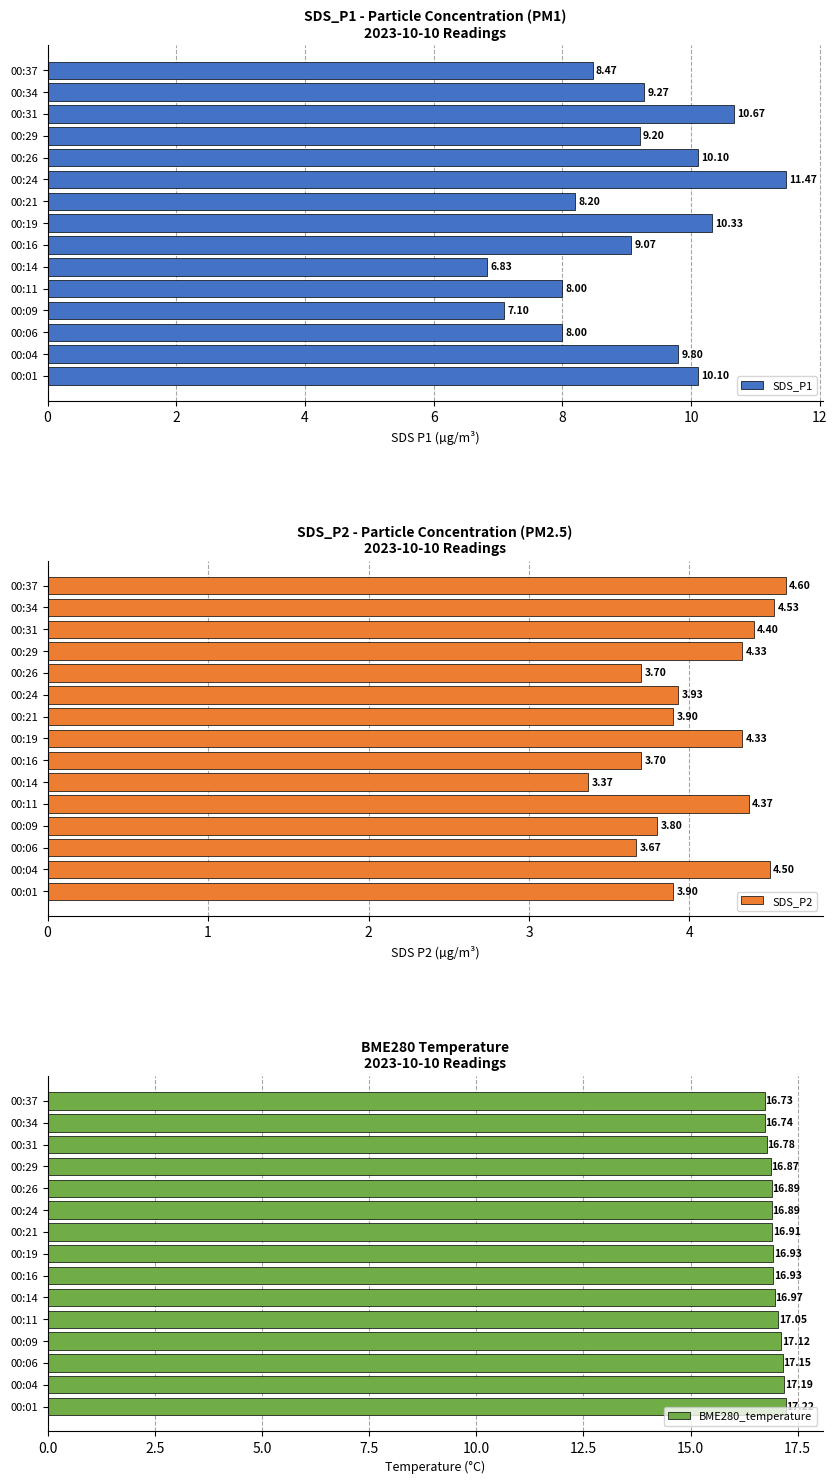

What is the difference between the second highest and second lowest values in the BME280_temperature series?

0.5